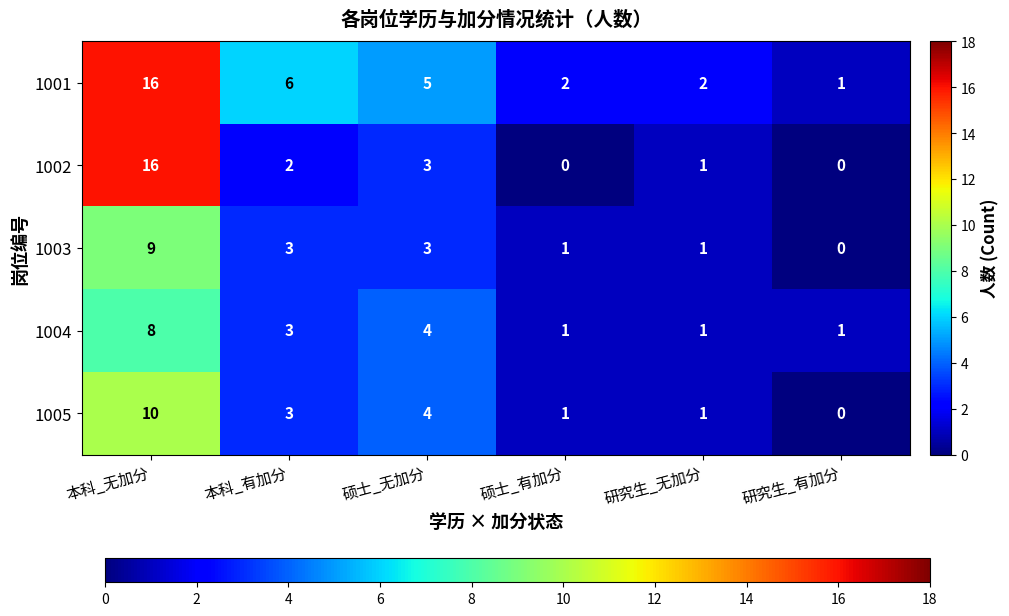

What is the difference between the maximum and second lowest values in the 1005 series?

9